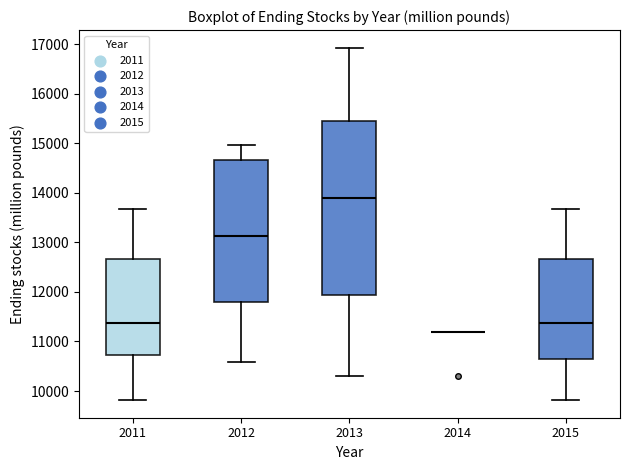

Reading left to right, read every box against the y-axis: the position of its median line, the range the box covers, and the ends of its whiskers. The values are not printed on the chart, so give them approximately, as read against the axis.

2011: median 11400, box 10700 to 12700, whiskers 9800 to 13700
2012: median 13100, box 11800 to 14700, whiskers 10600 to 15000
2013: median 13900, box 11900 to 15500, whiskers 10300 to 16900
2014: box collapsed to a line at 11200, whiskers 11200 to 11200
2015: median 11400, box 10600 to 12700, whiskers 9800 to 13700